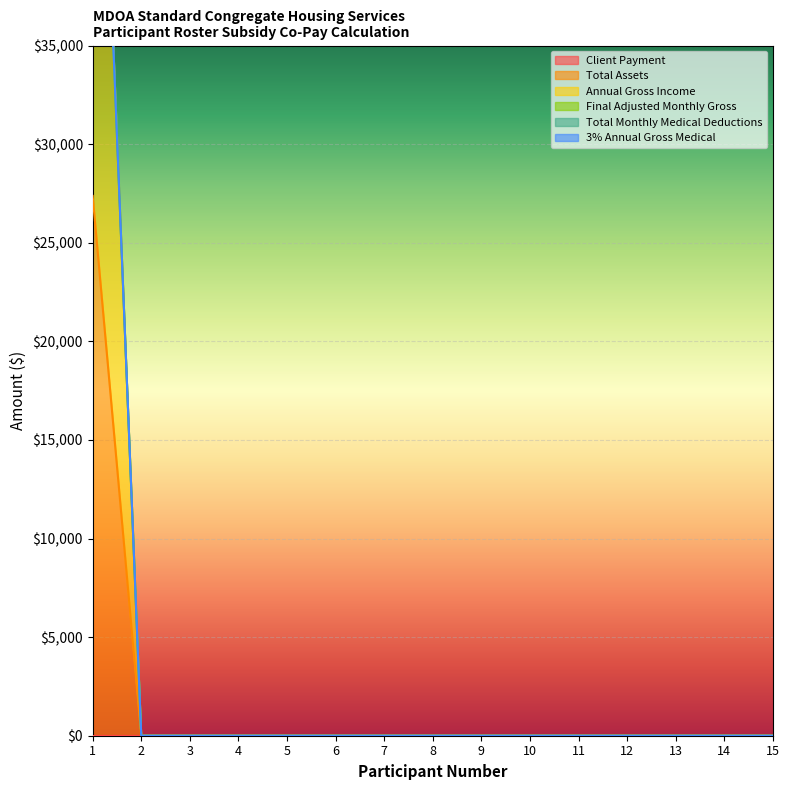

Count the number of categories in the chart.

15